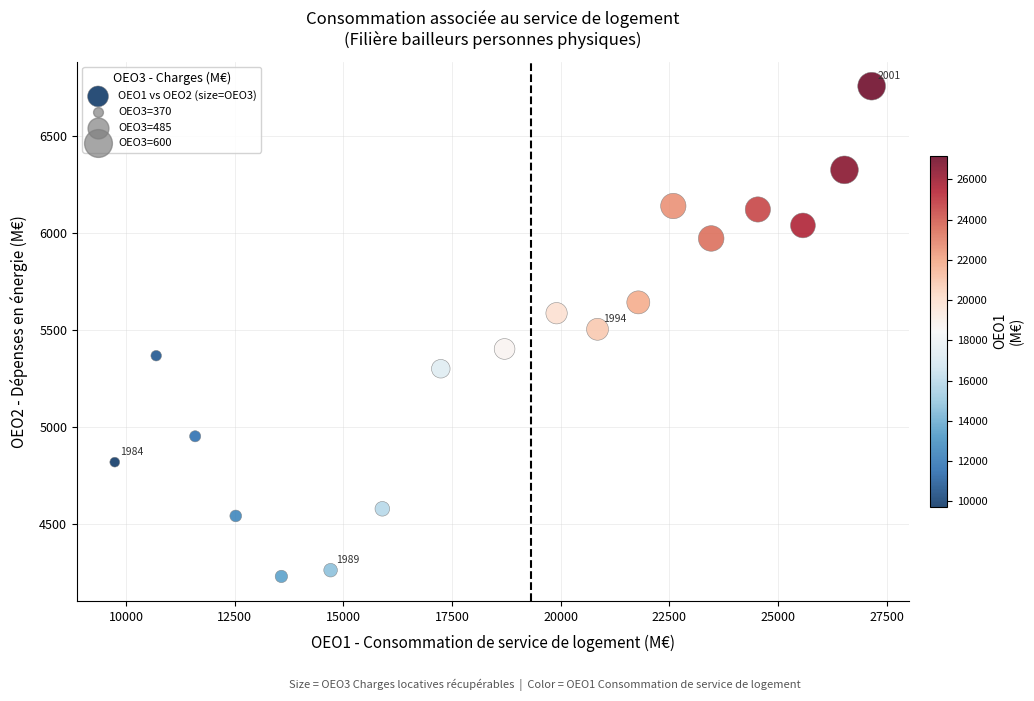

List the coordinates of all points as (X, Y) pairs, reading left to right.

(9737.6, 4819.5)  (10691.3, 5368.8)  (11588.0, 4953.0)  (12521.8, 4541.9)  (13572.0, 4229.8)  (14704.6, 4262.1)  (15895.3, 4578.8)  (17240.0, 5301.5)  (18708.0, 5403.6)  (19904.7, 5588.0)  (20847.0, 5505.1)  (21785.4, 5644.0)  (22590.9, 6141.2)  (23462.6, 5973.8)  (24536.5, 6123.4)  (25573.8, 6041.0)  (26529.1, 6327.7)  (27154.6, 6759.6)